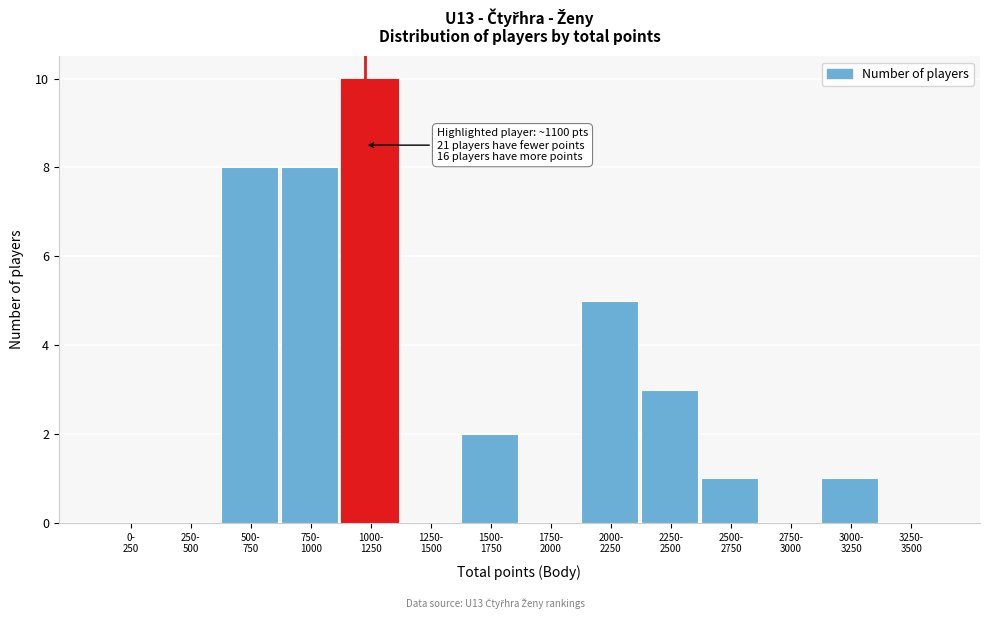

What is the sum of all values?

38